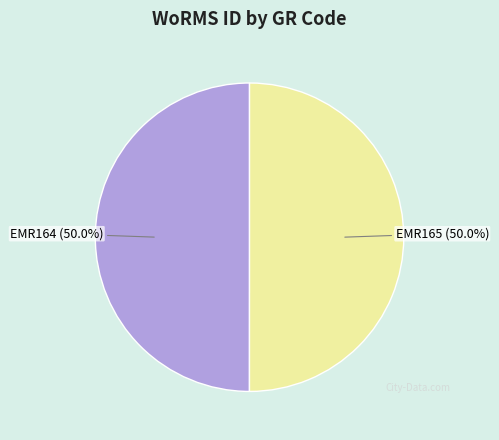

Combined, what portion of the pie is EMR165 and EMR164?

100.0%